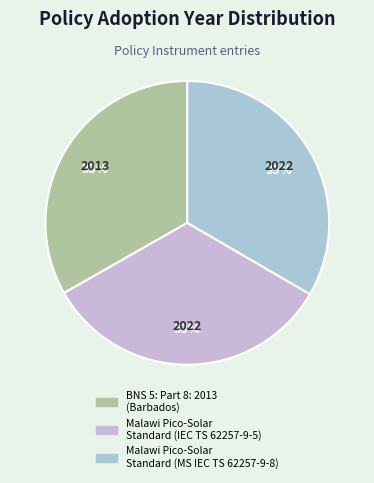

Count the number of slices in the pie.

3